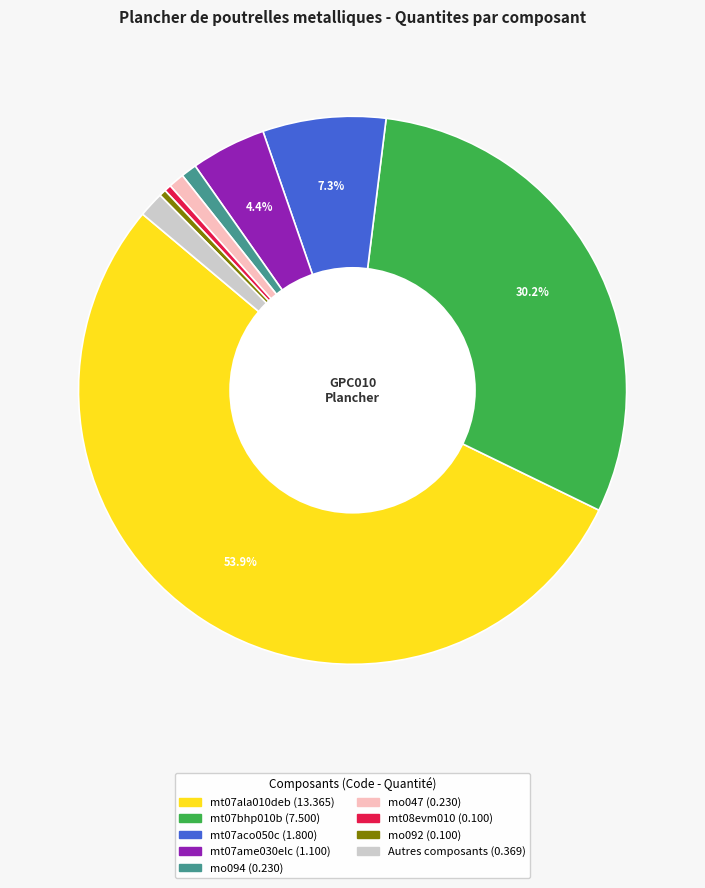

Is there any slice that represents more than half of the pie?

Yes